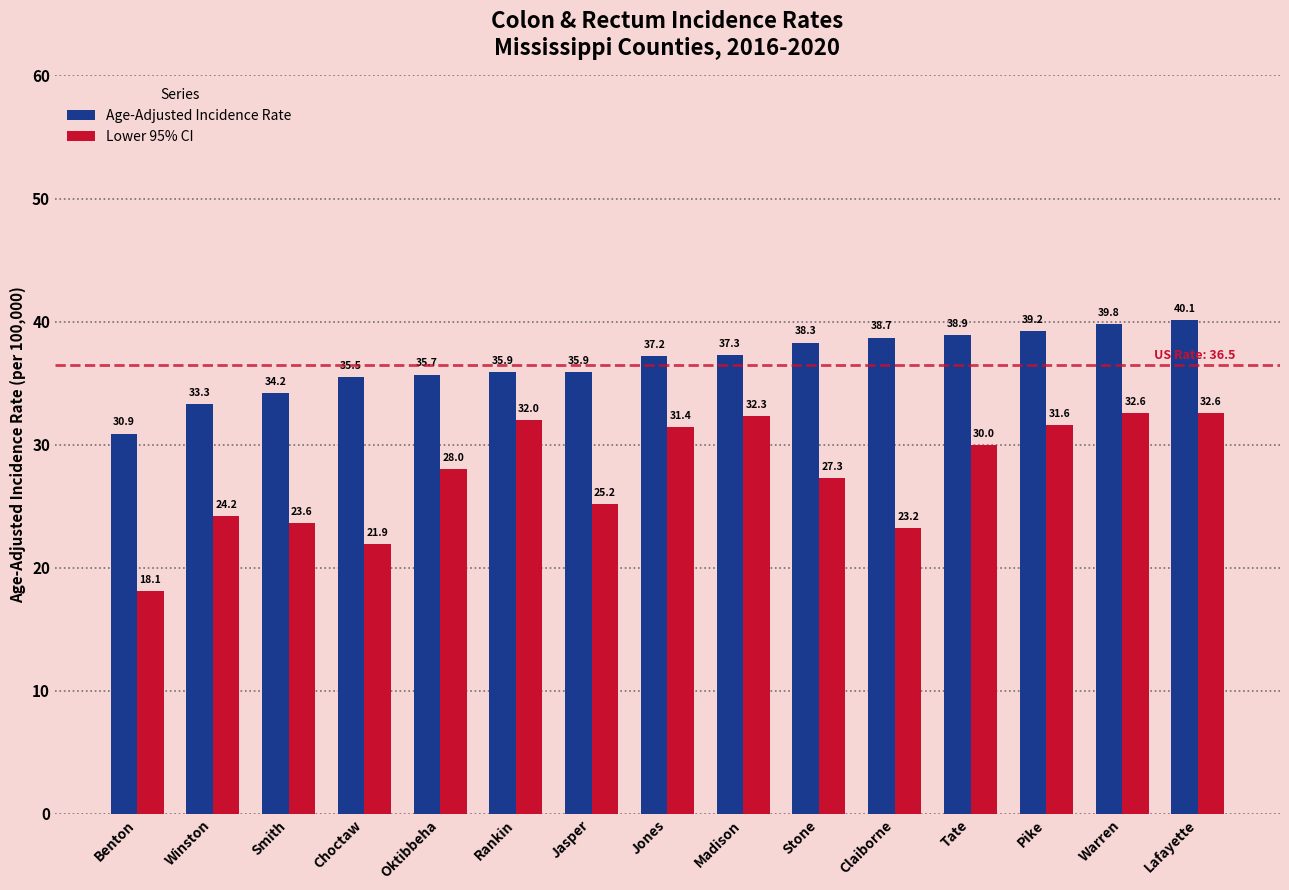

How many values in the Age-Adjusted Incidence Rate series are below 37?

7